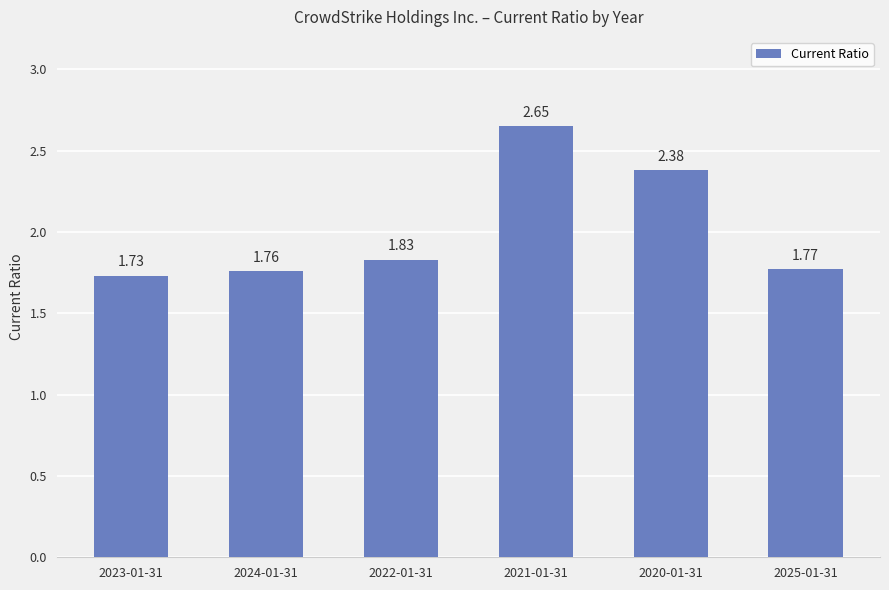

What is the difference between the values at 2024-01-31 and 2021-01-31?

0.9